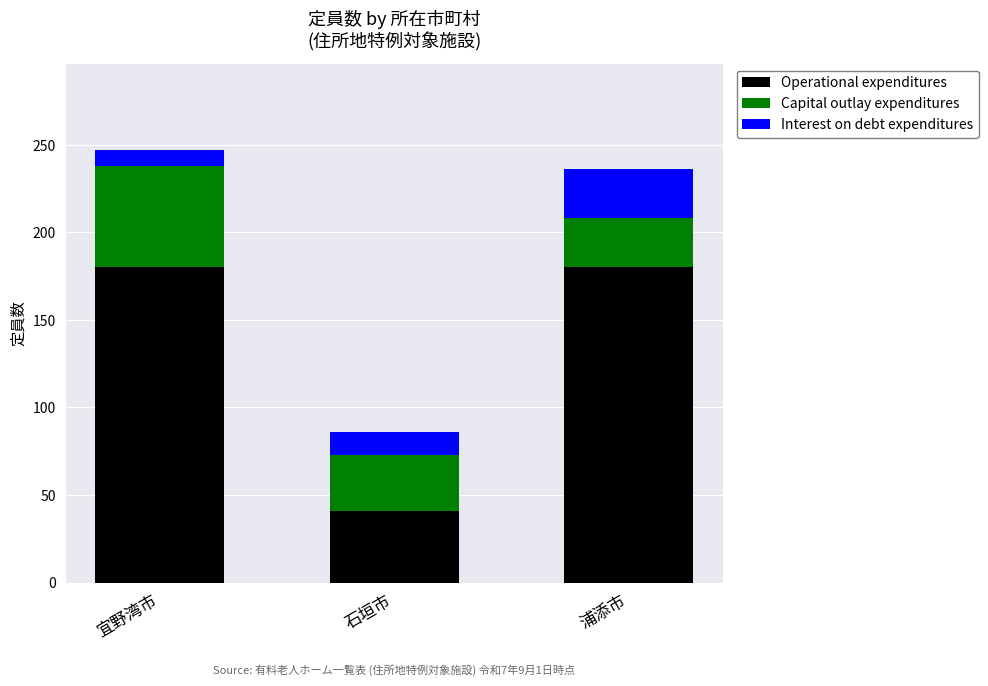

True or false: Operational expenditures has a value of 180 at 宜野湾市.

True